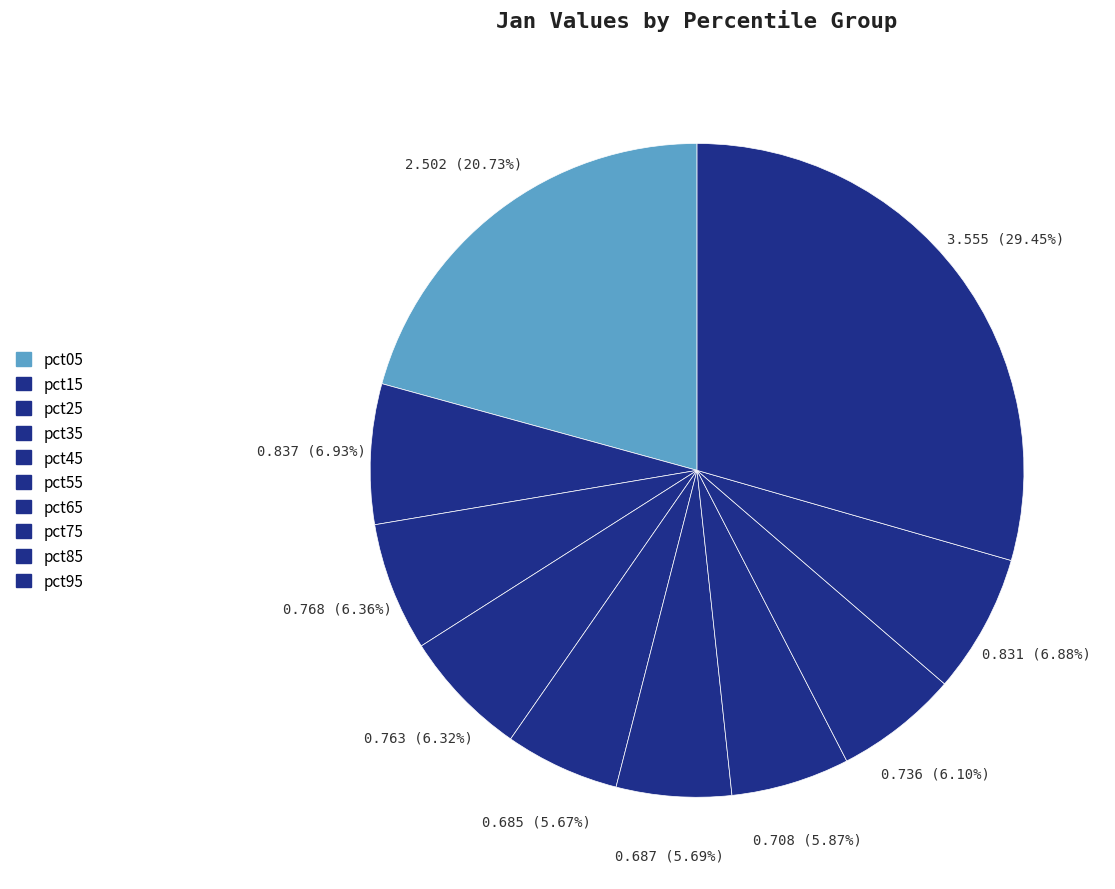

True or false: pct15 accounts for 7% of the total.

True